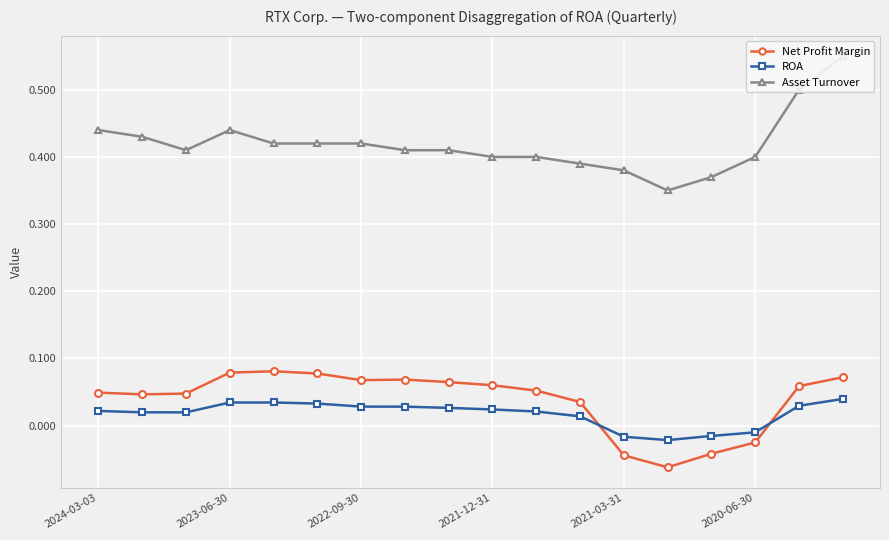

Count the ROA values in the range 0 to 1.

14